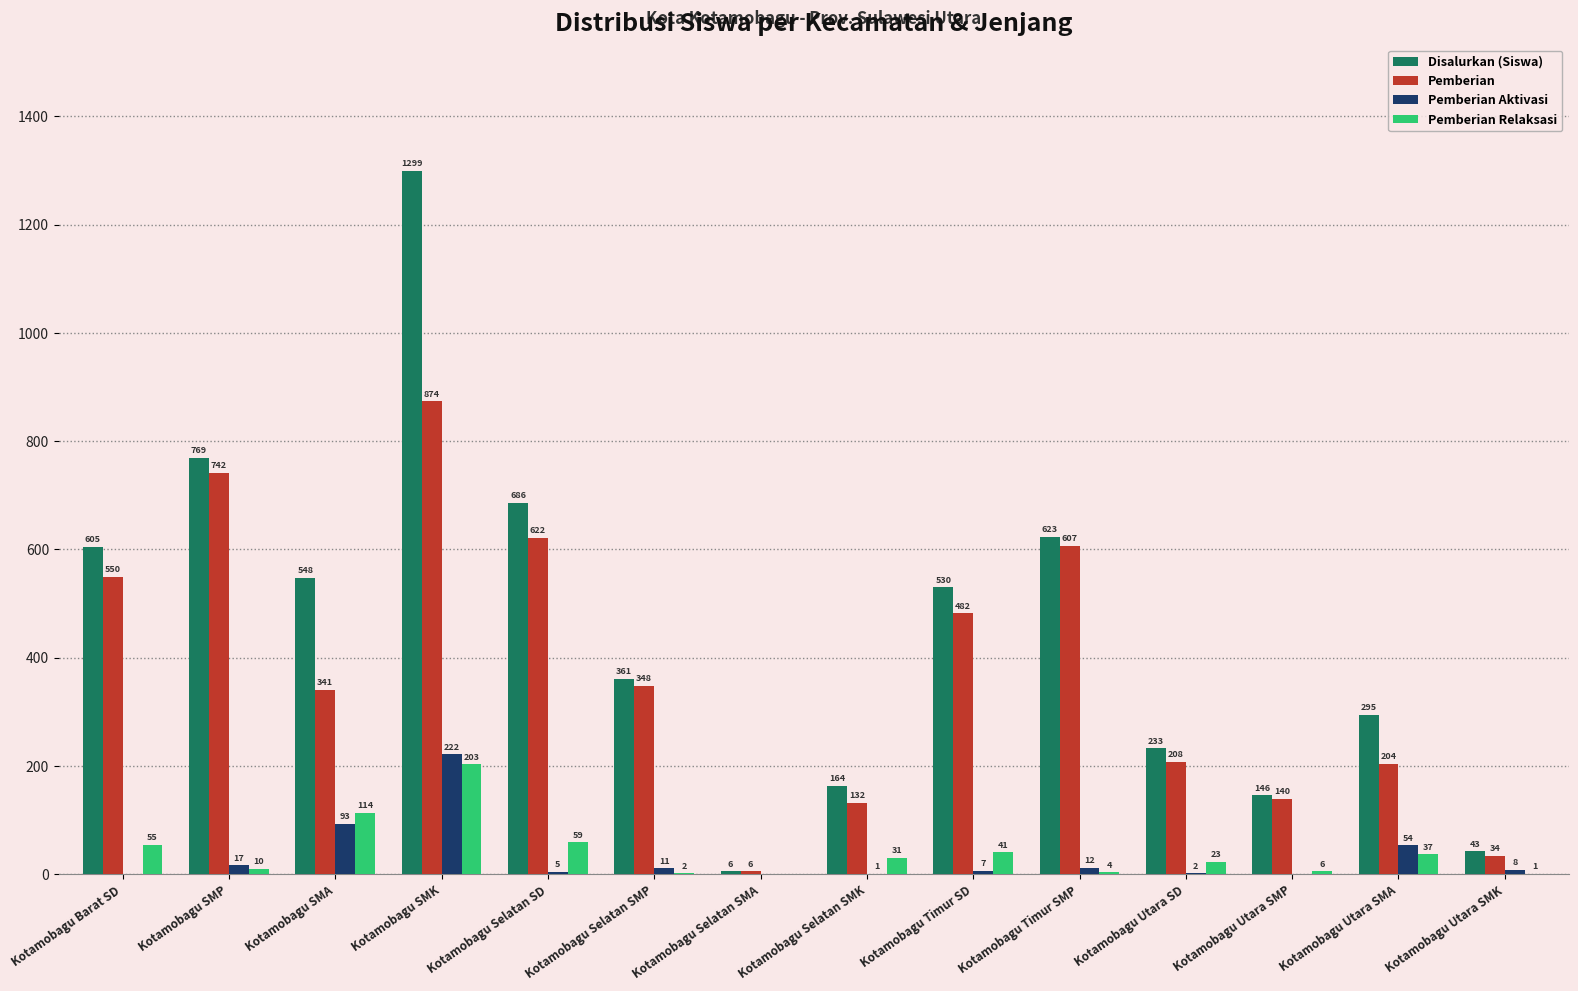

Reading right to left, what are all the values shown in this chart?

Disalurkan (Siswa): 43	295	146	233	623	530	164	6	361	686	1299	548	769	605
Pemberian: 34	204	140	208	607	482	132	6	348	622	874	341	742	550
Pemberian Aktivasi: 8	54	0	2	12	7	1	0	11	5	222	93	17	0
Pemberian Relaksasi: 1	37	6	23	4	41	31	0	2	59	203	114	10	55